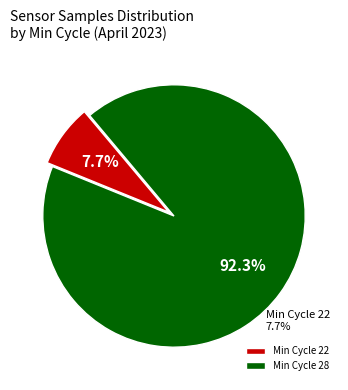

What is the smallest slice in the pie chart?

Min Cycle 22